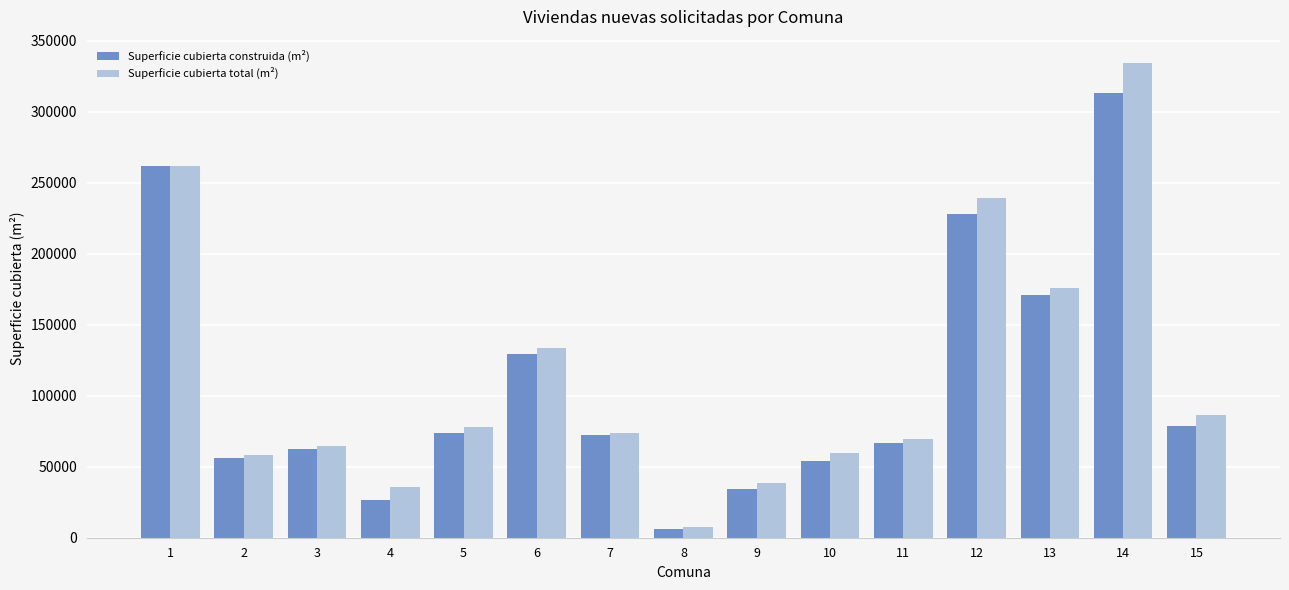

Are the bars grouped side by side (vs. stacked)?

Yes